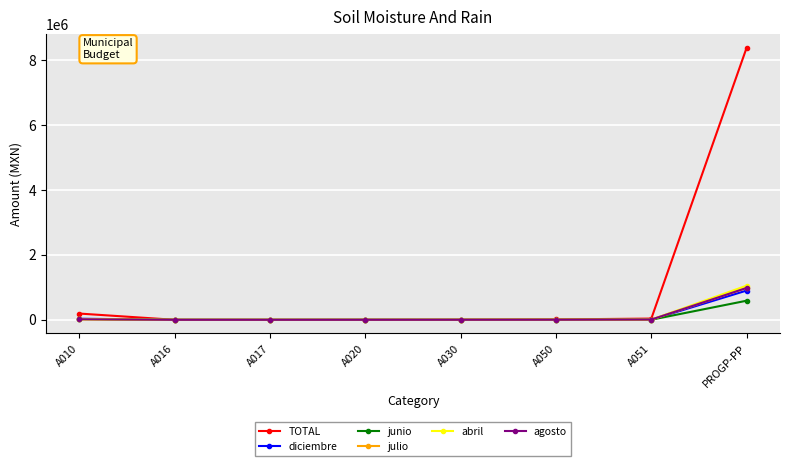

Does the chart have visible grid lines?

Yes